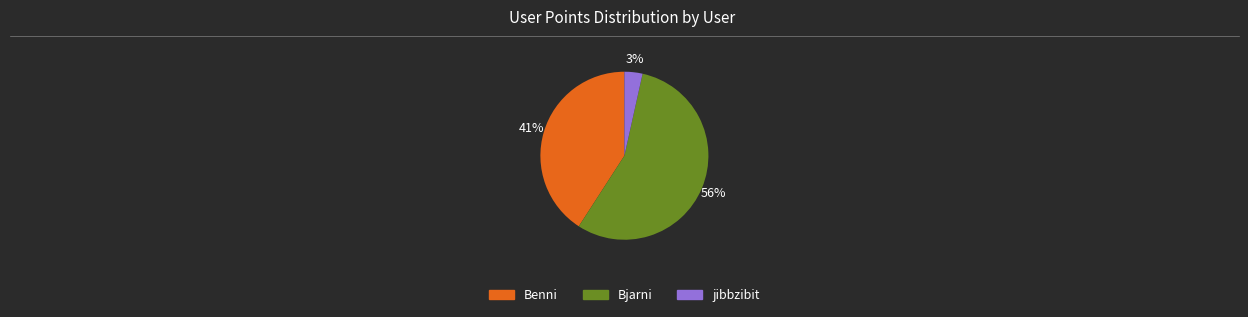

To the nearest percent, what portion does jibbzibit represent?

3%